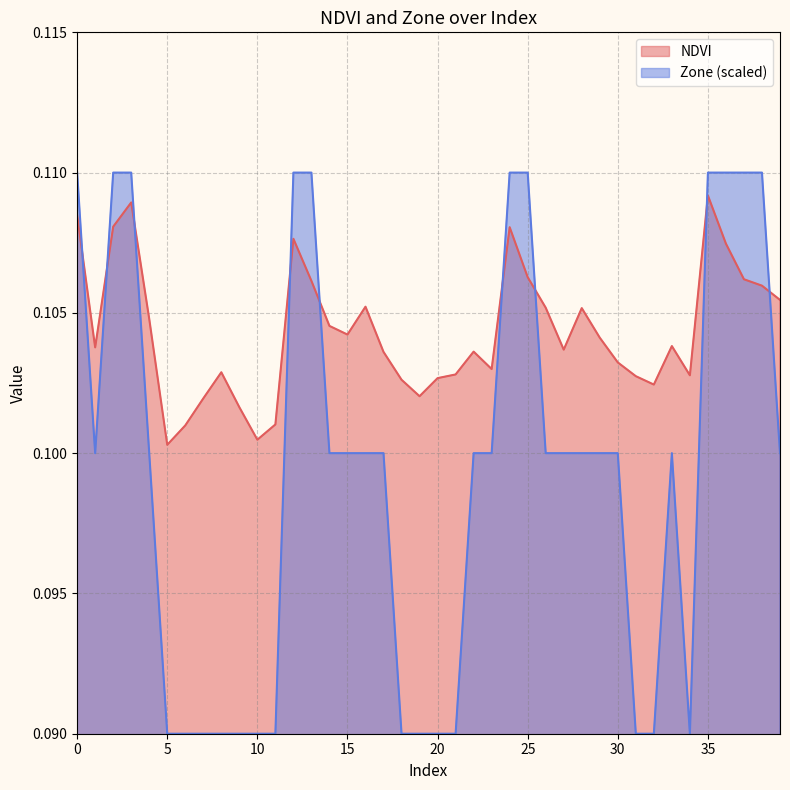

Reading left to right, what are all the values shown in this chart?

NDVI: 0.1	0.1	0.1	0.1	0.1	0.1	0.1	0.1	0.1	0.1	0.1	0.1	0.1	0.1	0.1	0.1	0.1	0.1	0.1	0.1	0.1	0.1	0.1	0.1	0.1	0.1	0.1	0.1	0.1	0.1	0.1	0.1	0.1	0.1	0.1	0.1	0.1	0.1	0.1	0.1
Zone: 0.1	0.1	0.1	0.1	0.1	0.1	0.1	0.1	0.1	0.1	0.1	0.1	0.1	0.1	0.1	0.1	0.1	0.1	0.1	0.1	0.1	0.1	0.1	0.1	0.1	0.1	0.1	0.1	0.1	0.1	0.1	0.1	0.1	0.1	0.1	0.1	0.1	0.1	0.1	0.1